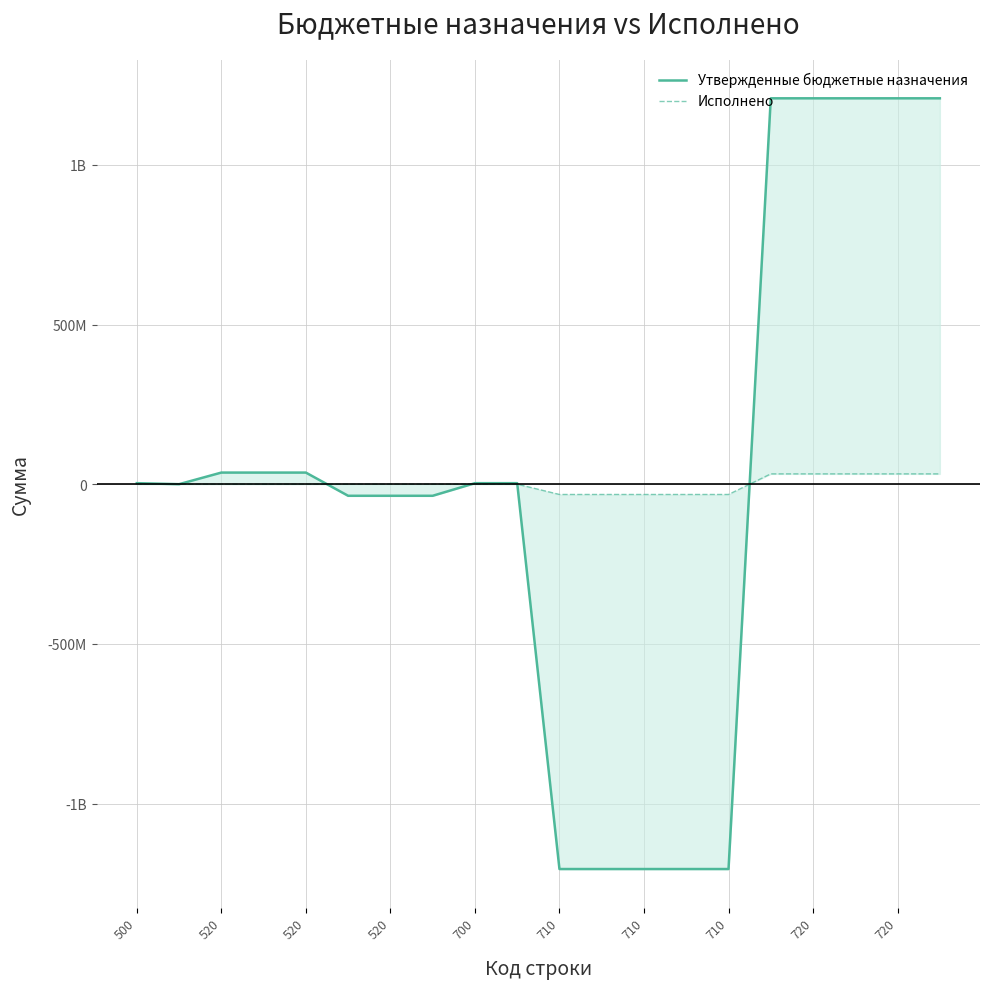

What is the label of the 11th point from the right?

720